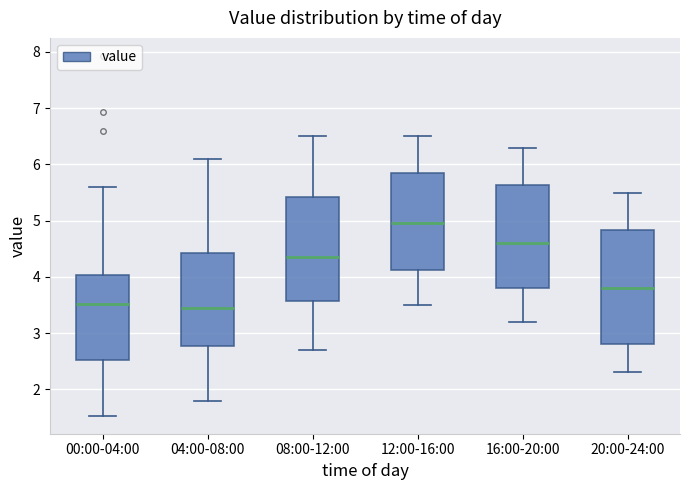

Reading left to right, transcribe this box plot: for each box, give where its median line is, the range the box spans, and where its two whiskers end, as read against the y-axis. The values are not printed on the chart, so give them approximately, as read against the axis.

00:00-04:00: median 3.5, box 2.5 to 4.0, whiskers 1.5 to 5.6
04:00-08:00: median 3.5, box 2.8 to 4.4, whiskers 1.8 to 6.1
08:00-12:00: median 4.4, box 3.6 to 5.4, whiskers 2.7 to 6.5
12:00-16:00: median 5.0, box 4.1 to 5.9, whiskers 3.5 to 6.5
16:00-20:00: median 4.6, box 3.8 to 5.6, whiskers 3.2 to 6.3
20:00-24:00: median 3.8, box 2.8 to 4.8, whiskers 2.3 to 5.5